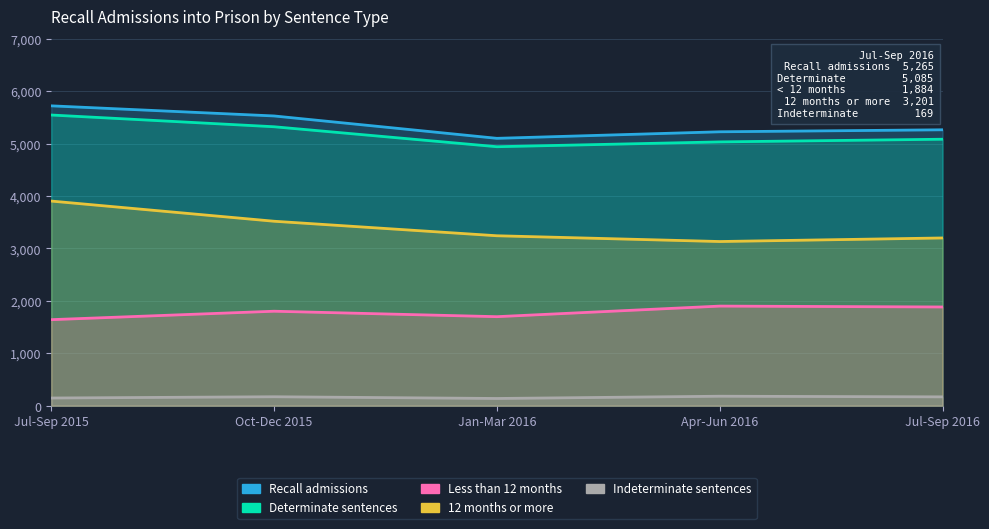

What is the difference between the maximum and second lowest values in the Jul-Sep 2015 series?

4080